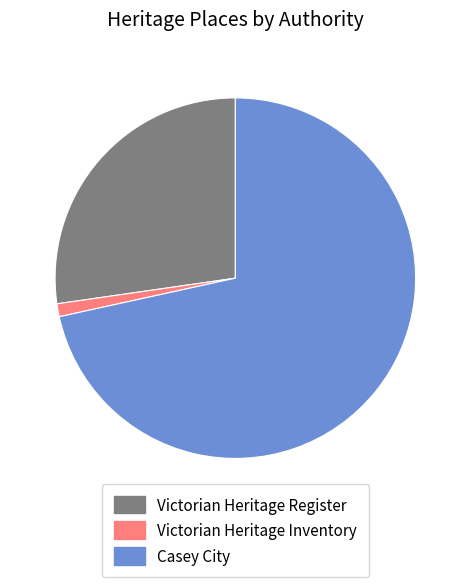

Which slice is the largest?

Casey City